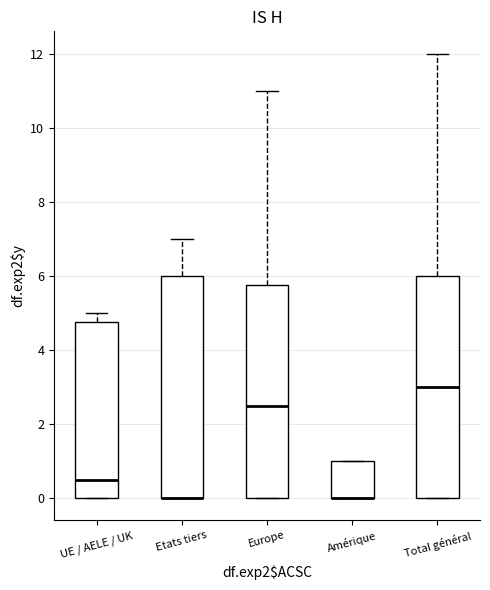

Reading left to right, transcribe this box plot: for each box, give where its median line is, the range the box spans, and where its two whiskers end, as read against the y-axis. The values are not printed on the chart, so give them approximately, as read against the axis.

UE / AELE / UK: median 0.6, box 0.0 to 4.8, whiskers 0.0 to 5.0
Etats tiers: median 0.0 (drawn on the box's lower edge), box 0.0 to 6.0, whiskers 0.0 to 7.0
Europe: median 2.6, box 0.0 to 5.8, whiskers 0.0 to 11.0
Amérique: median 0.0 (drawn on the box's lower edge), box 0.0 to 1.0, whiskers 0.0 to 1.0
Total général: median 3.0, box 0.0 to 6.0, whiskers 0.0 to 12.0